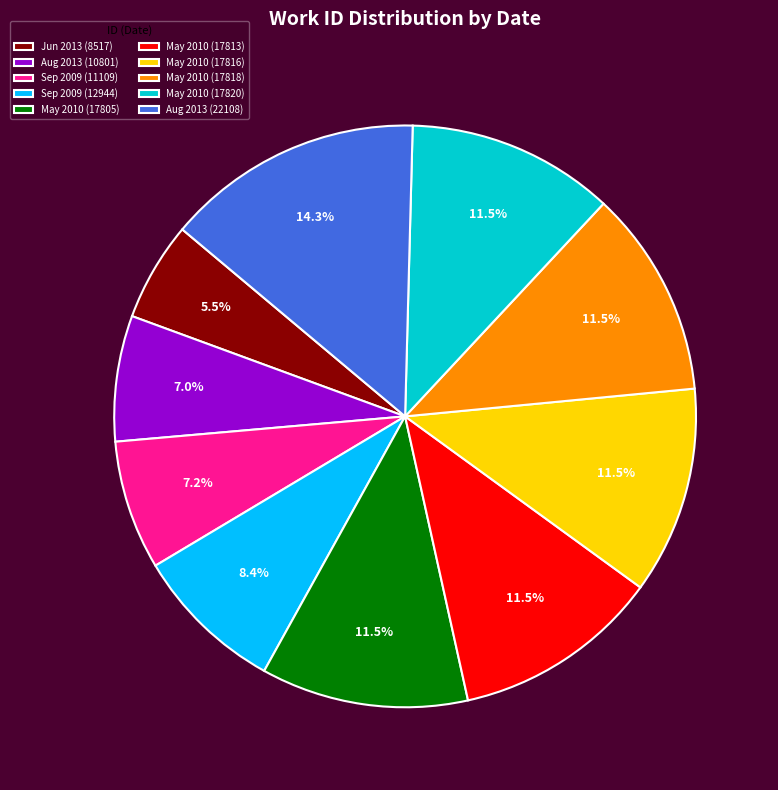

Which category has the biggest portion of the pie?

Aug 2013 (22108)